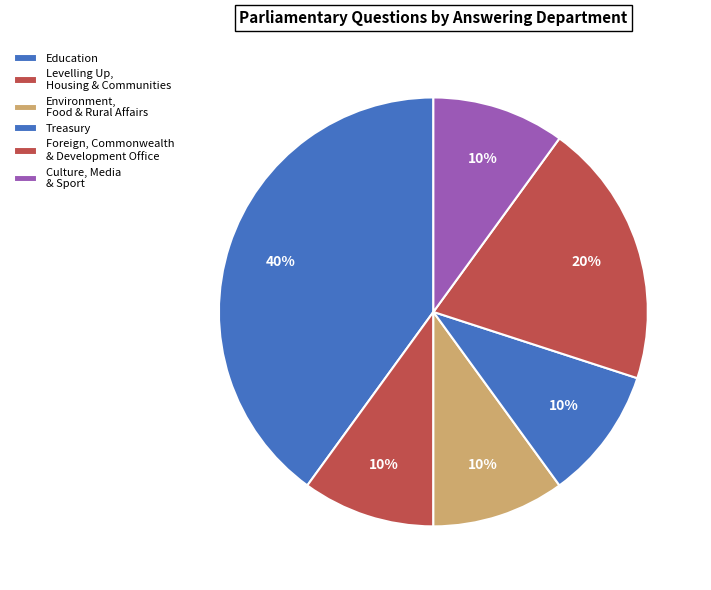

What is the largest slice in the pie chart?

Education